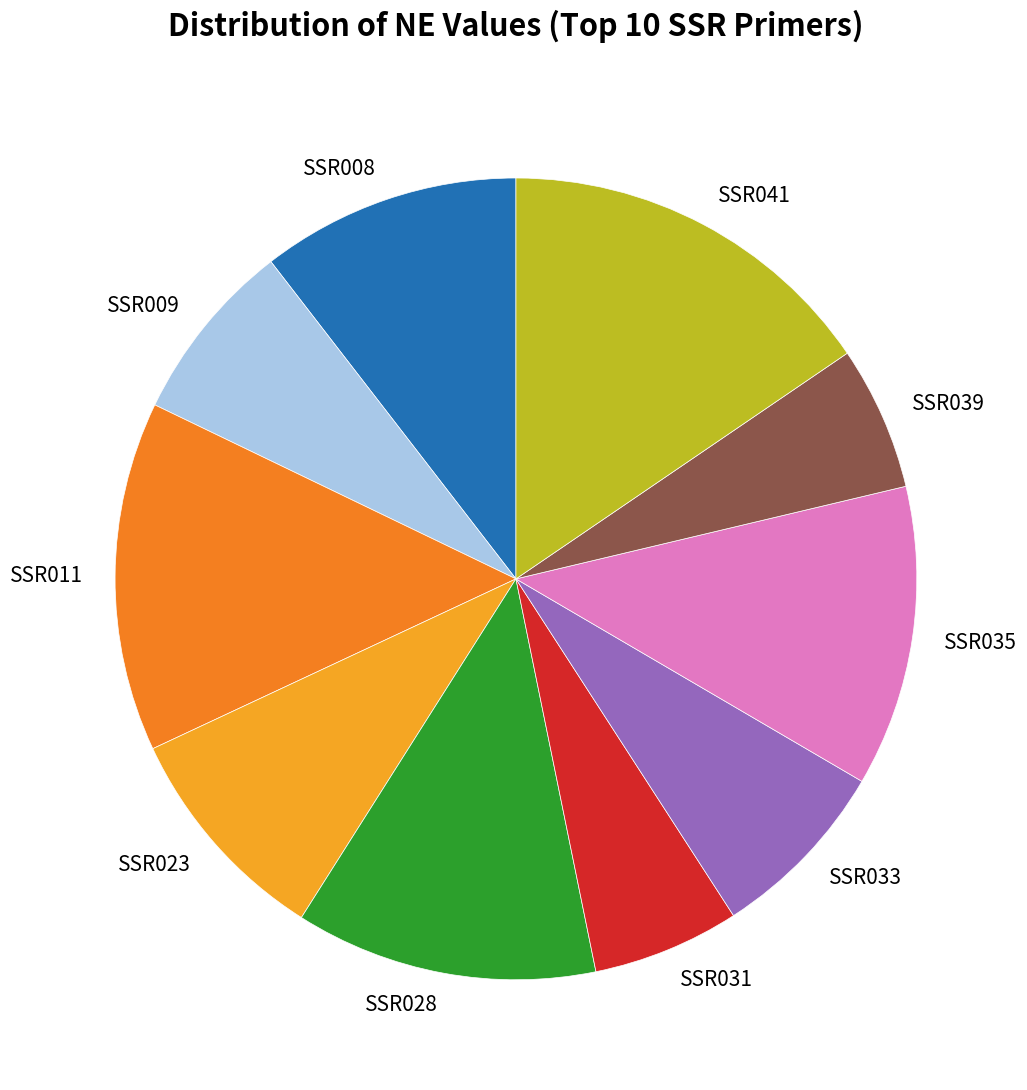

Is the sum of SSR028 and SSR033 greater than half?

No